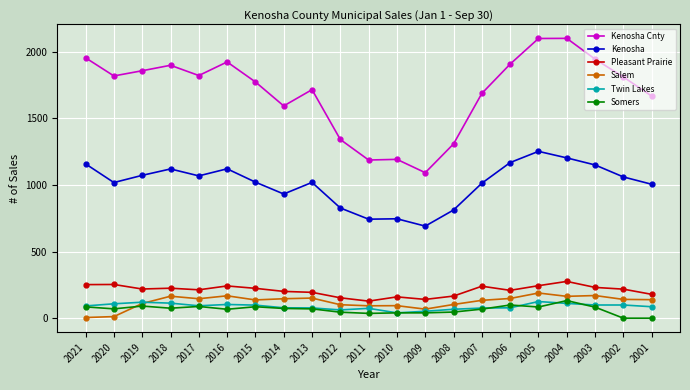

True or false: Kenosha Cnty and Pleasant Prairie intersect in this chart.

False